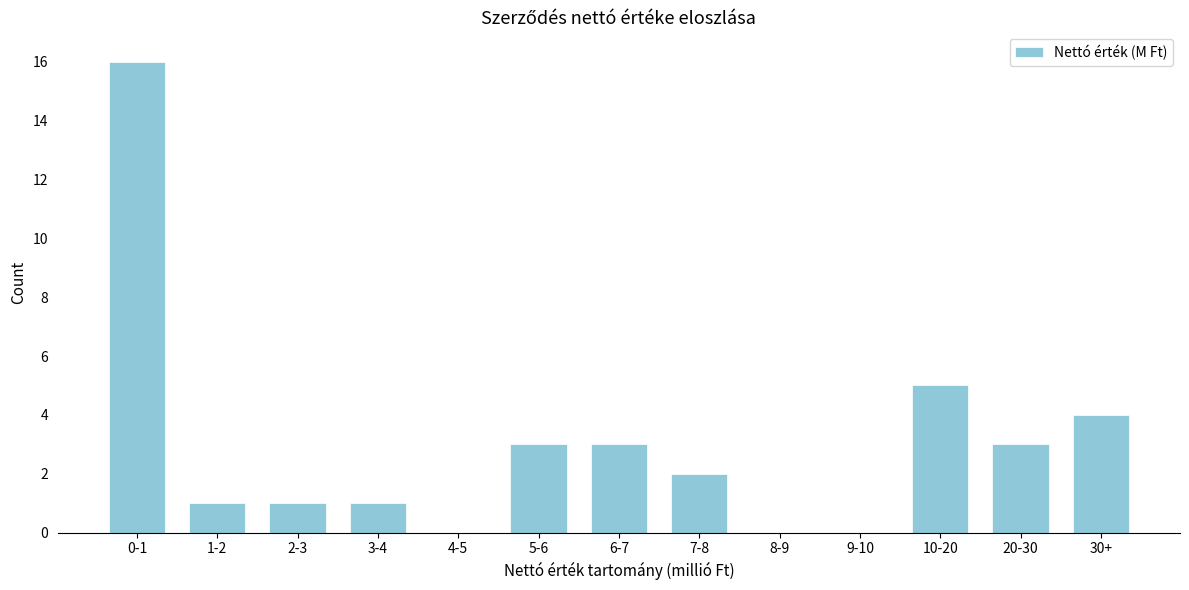

Reading left to right, extract all data points from this chart.

0-1=16	1-2=1	2-3=1	3-4=1	4-5=0	5-6=3	6-7=3	7-8=2	8-9=0	9-10=0	10-20=5	20-30=3	30+=4